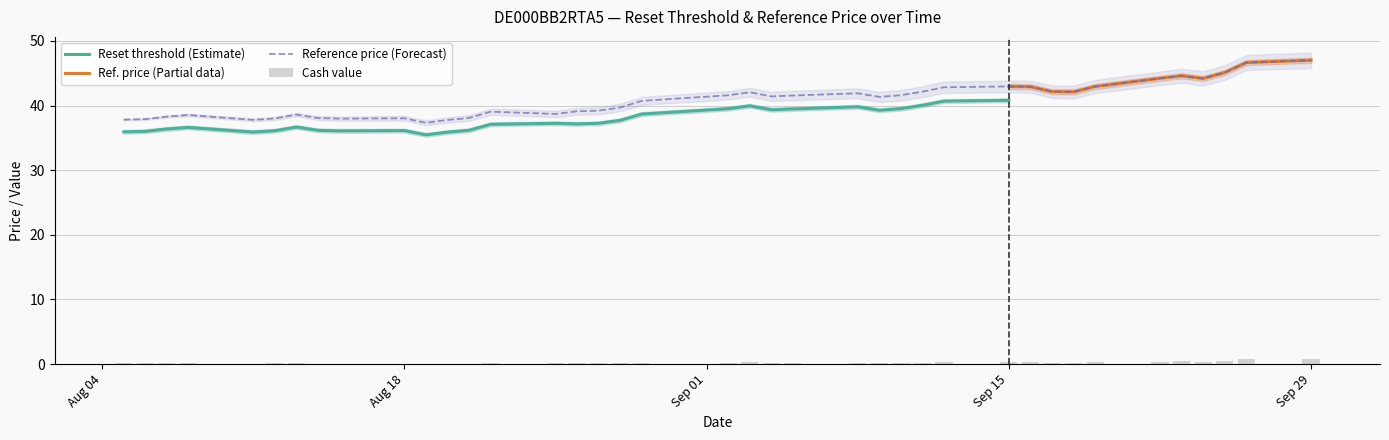

Are the bars horizontal?

No